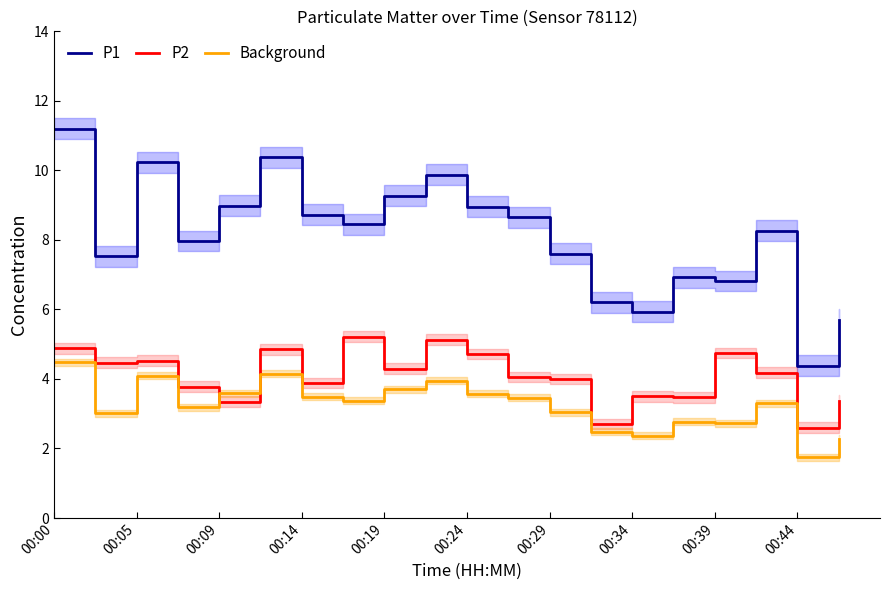

At how many categories does at least one series exceed 2?

20